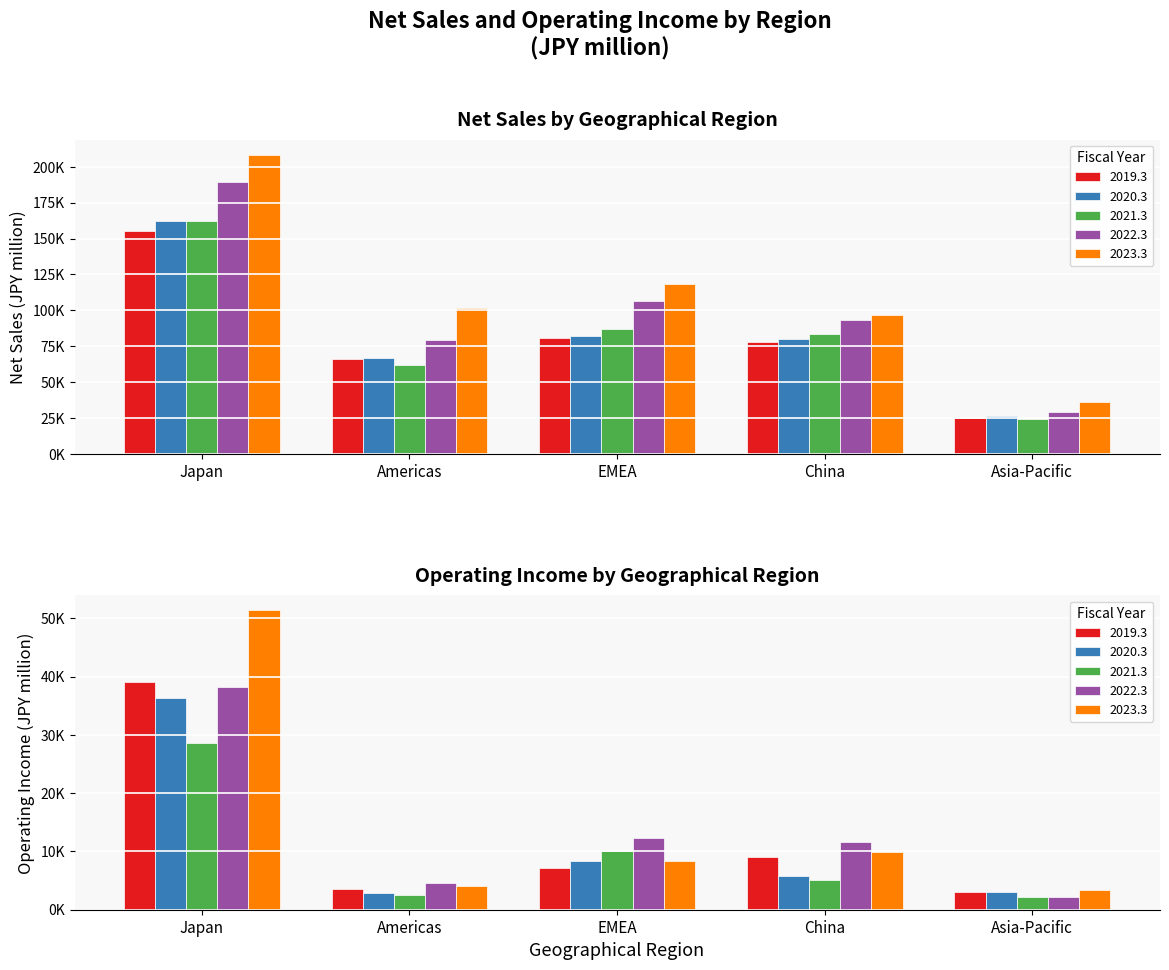

What position from the right is Americas?

4